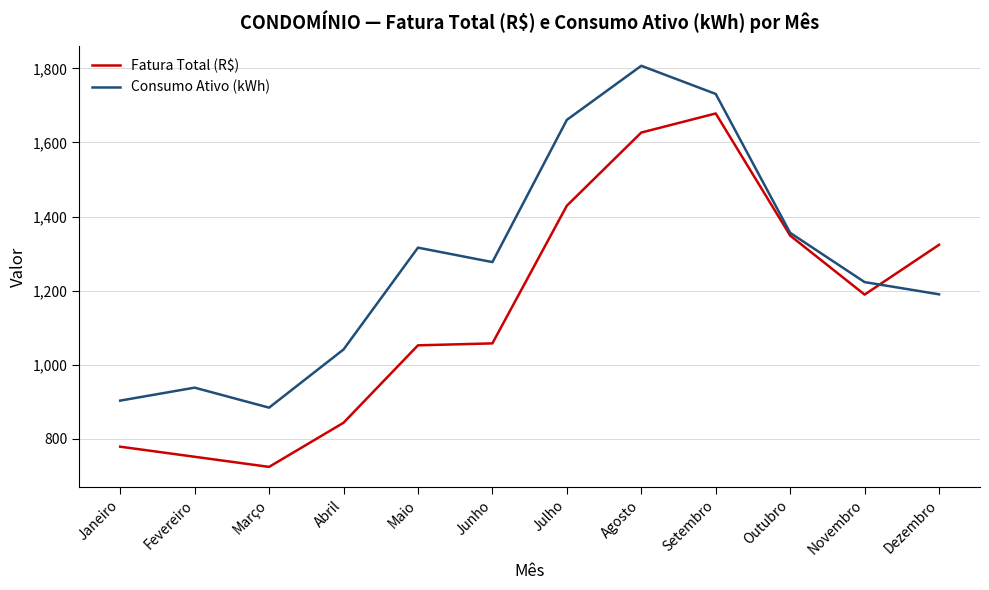

What is the sum of all Consumo Ativo (kWh) values?

15327.0